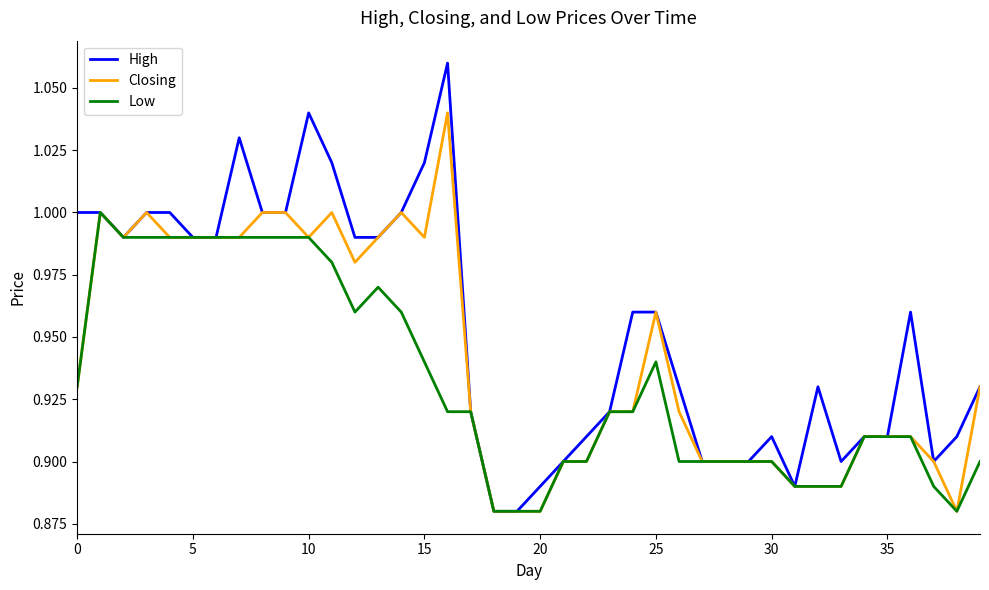

What is the difference between the maximum and minimum values in the High series?

0.2